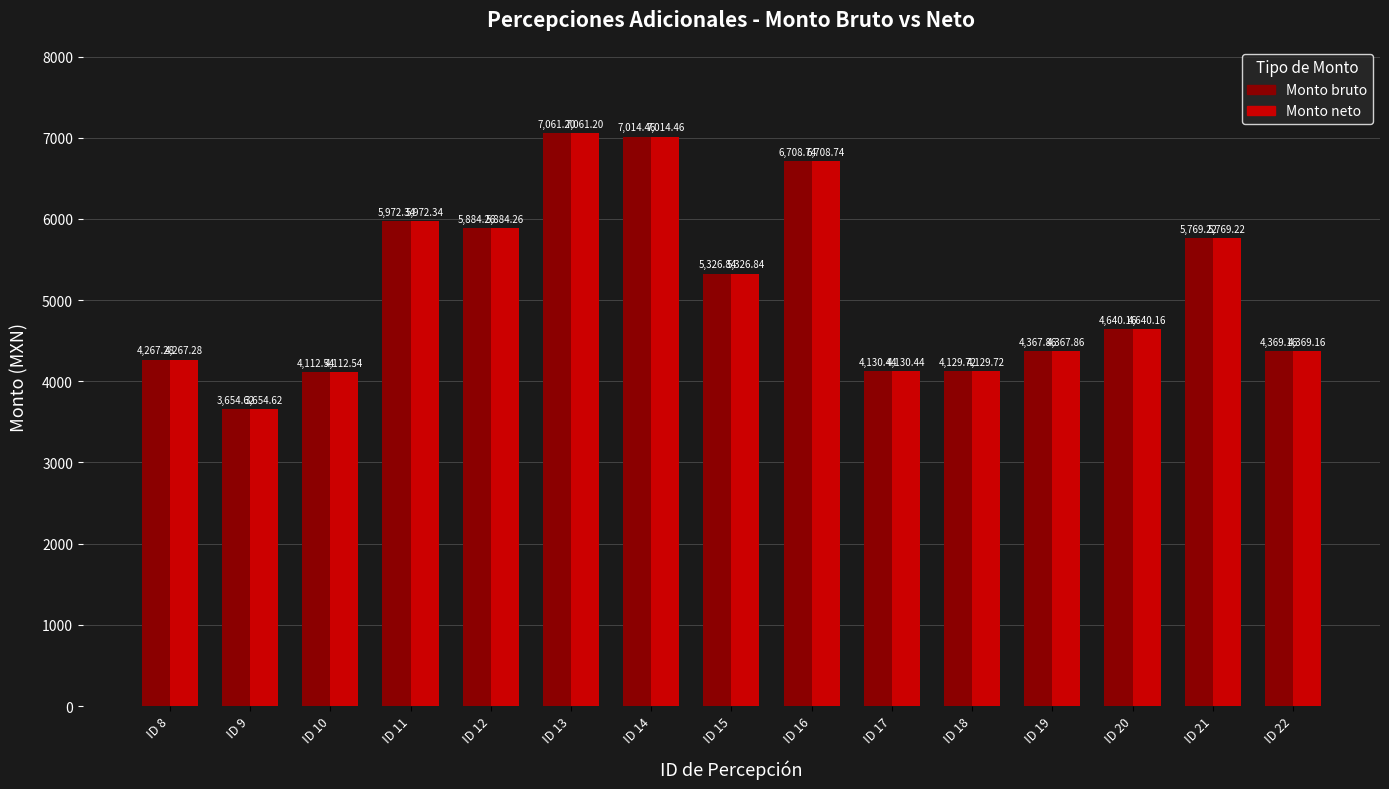

What is the value of the Monto bruto bar at the 4th from the left?

5972.3